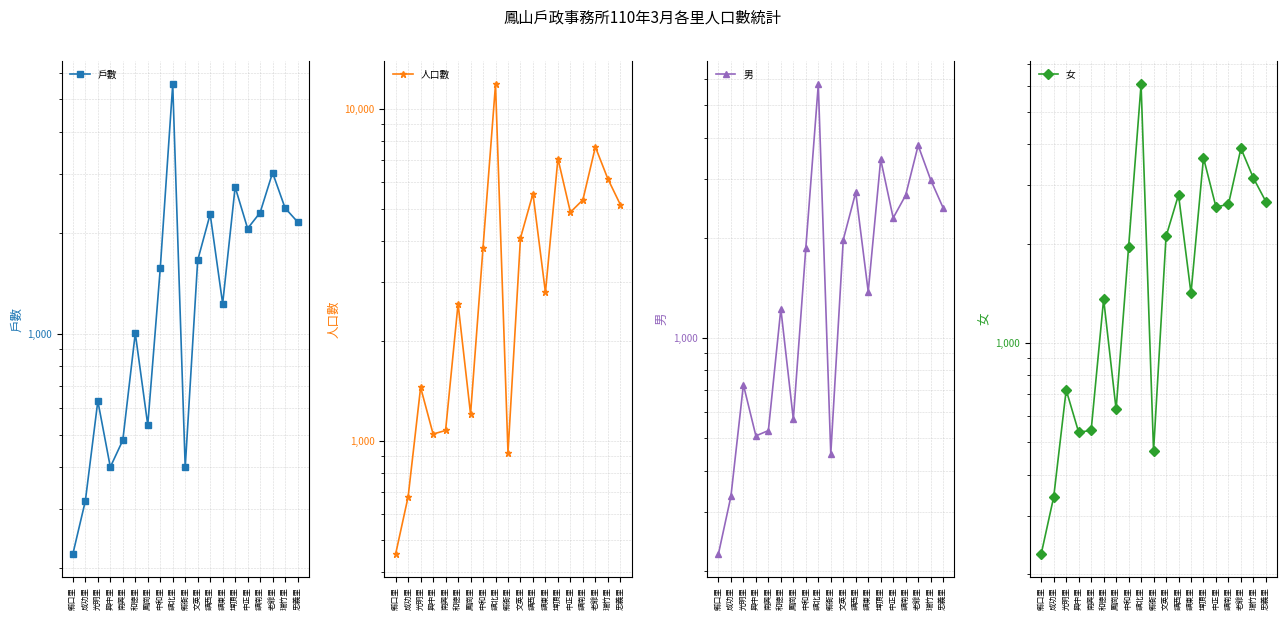

What position from the left is 鳳崗里?

7